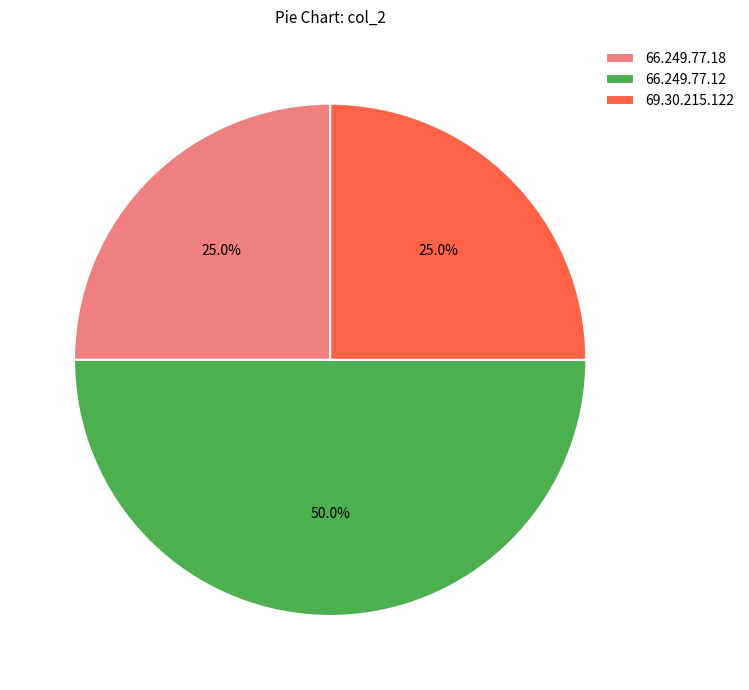

Which has a higher value, 66.249.77.12 or 66.249.77.18?

66.249.77.12